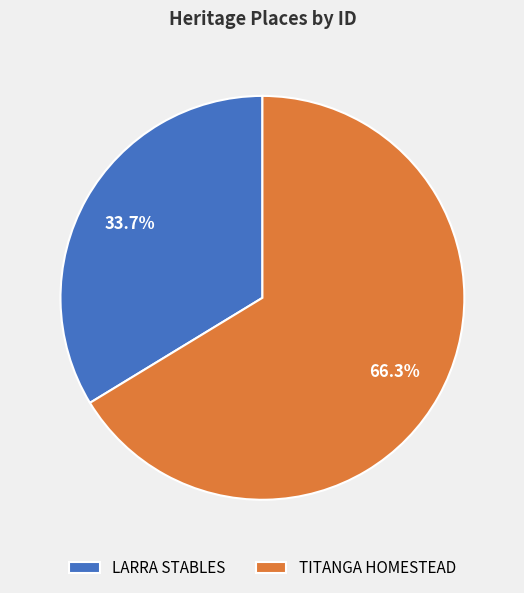

To the nearest percent, what is the combined percentage of TITANGA HOMESTEAD and LARRA STABLES?

100%